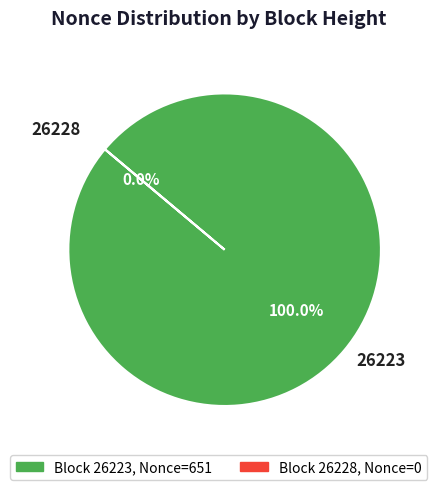

To the nearest percent, what portion does 26223 represent?

100%